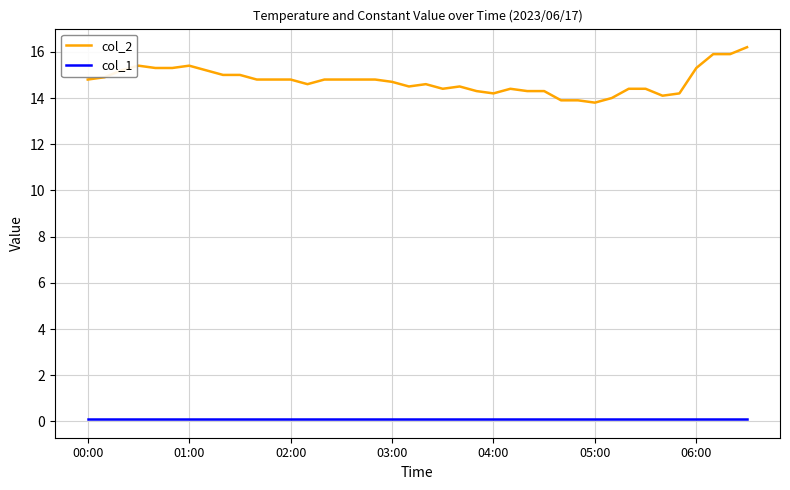

Which series has the largest range (max minus min)?

col_2